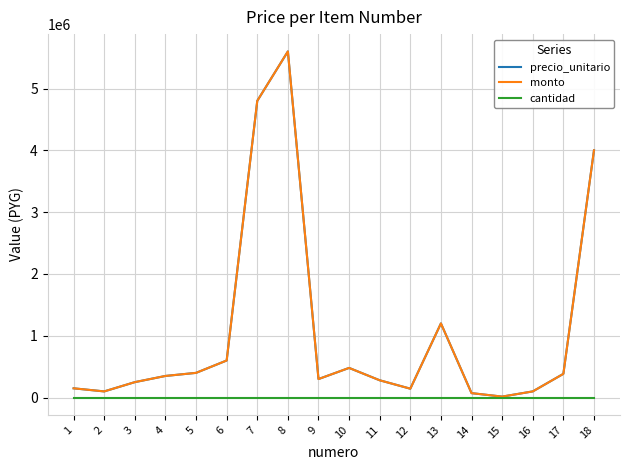

The value of monto at 8 is 5600000. True or false?

True